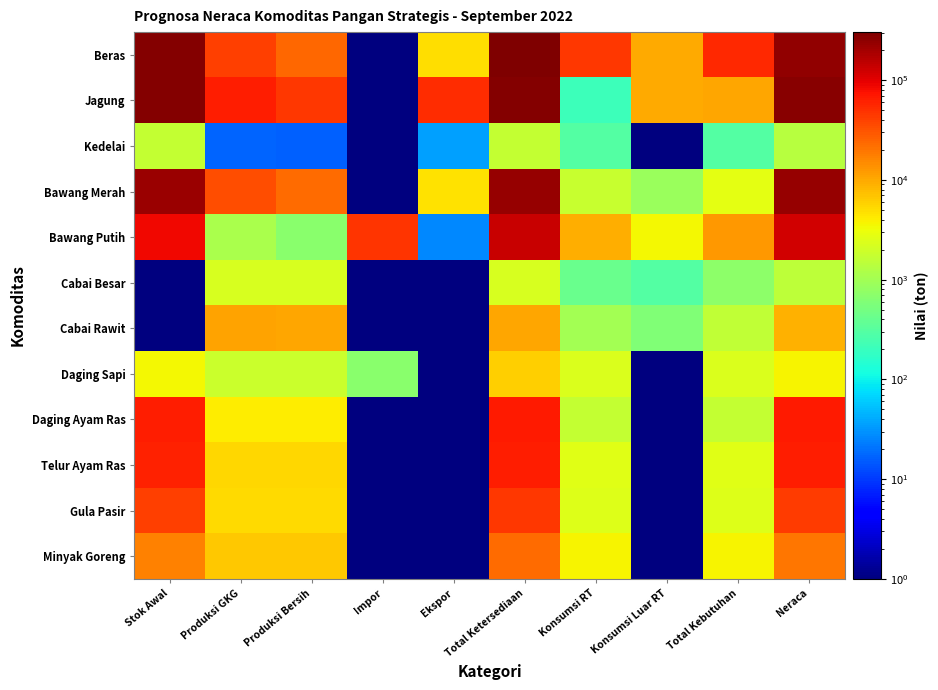

Reading left to right, extract all data points from this chart.

Beras: Stok Awal=284558.3	Produksi GKG=41152.0	Produksi Bersih=23438.0	Impor=0.1	Ekspor=4911.7	Total Ketersediaan=303084.6	Konsumsi RT=45060.3	Konsumsi Luar RT=9642.4	Total Kebutuhan=54702.8	Neraca=248381.8
Jagung: Stok Awal=283356.3	Produksi GKG=65214.0	Produksi Bersih=45935.5	Impor=0.1	Ekspor=51627.9	Total Ketersediaan=277664.0	Konsumsi RT=210.7	Konsumsi Luar RT=9909.3	Total Kebutuhan=10120.0	Neraca=267544.0
Kedelai: Stok Awal=1688.7	Produksi GKG=17.0	Produksi Bersih=16.1	Impor=0.1	Ekspor=35.0	Total Ketersediaan=1669.8	Konsumsi RT=291.4	Konsumsi Luar RT=0.2	Total Kebutuhan=291.6	Neraca=1378.2
Bawang Merah: Stok Awal=217739.3	Produksi GKG=34208.0	Produksi Bersih=22522.5	Impor=0.1	Ekspor=4709.5	Total Ketersediaan=235552.3	Konsumsi RT=1786.5	Konsumsi Luar RT=892.2	Total Kebutuhan=2678.8	Neraca=232873.5
Bawang Putih: Stok Awal=86975.2	Produksi GKG=1141.9	Produksi Bersih=685.1	Impor=47937.0	Ekspor=26.5	Total Ketersediaan=135570.8	Konsumsi RT=9273.4	Konsumsi Luar RT=3467.4	Total Kebutuhan=12740.8	Neraca=122830.0
Cabai Besar: Stok Awal=0.1	Produksi GKG=2224.9	Produksi Bersih=2224.9	Impor=0.1	Ekspor=0.1	Total Ketersediaan=2224.9	Konsumsi RT=410.8	Konsumsi Luar RT=295.2	Total Kebutuhan=706.0	Neraca=1518.9
Cabai Rawit: Stok Awal=0.1	Produksi GKG=10810.7	Produksi Bersih=10513.7	Impor=0.1	Ekspor=0.1	Total Ketersediaan=10513.7	Konsumsi RT=1001.6	Konsumsi Luar RT=591.0	Total Kebutuhan=1592.6	Neraca=8921.2
Daging Sapi: Stok Awal=3576.9	Produksi GKG=1859.0	Produksi Bersih=1859.0	Impor=692.8	Ekspor=0.1	Total Ketersediaan=6128.7	Konsumsi RT=2368.1	Konsumsi Luar RT=0.1	Total Kebutuhan=2368.1	Neraca=3760.6
Daging Ayam Ras: Stok Awal=64919.6	Produksi GKG=4079.0	Produksi Bersih=4079.0	Impor=0.1	Ekspor=0.1	Total Ketersediaan=68998.6	Konsumsi RT=1694.1	Konsumsi Luar RT=0.1	Total Kebutuhan=1694.1	Neraca=67304.5
Telur Ayam Ras: Stok Awal=60012.0	Produksi GKG=5499.0	Produksi Bersih=5499.0	Impor=0.1	Ekspor=0.1	Total Ketersediaan=65511.0	Konsumsi RT=2633.8	Konsumsi Luar RT=0.1	Total Kebutuhan=2633.8	Neraca=62877.2
Gula Pasir: Stok Awal=40298.8	Produksi GKG=5253.0	Produksi Bersih=5253.0	Impor=0.1	Ekspor=0.1	Total Ketersediaan=45551.8	Konsumsi RT=2475.0	Konsumsi Luar RT=0.1	Total Kebutuhan=2475.0	Neraca=43076.8
Minyak Goreng: Stok Awal=16629.3	Produksi GKG=6570.0	Produksi Bersih=6570.0	Impor=0.1	Ekspor=0.1	Total Ketersediaan=23199.3	Konsumsi RT=3710.8	Konsumsi Luar RT=0.1	Total Kebutuhan=3710.8	Neraca=19488.6